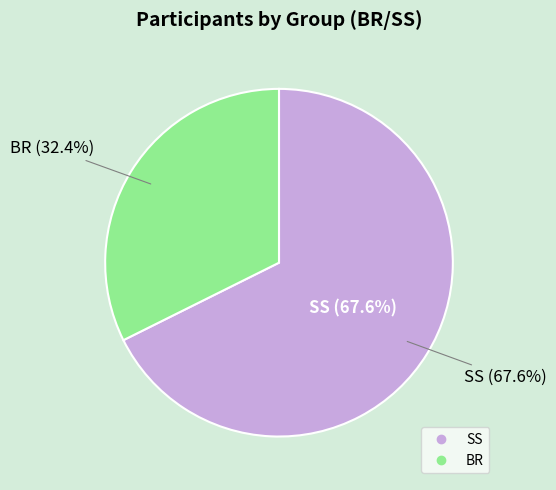

What is the majority slice?

SS